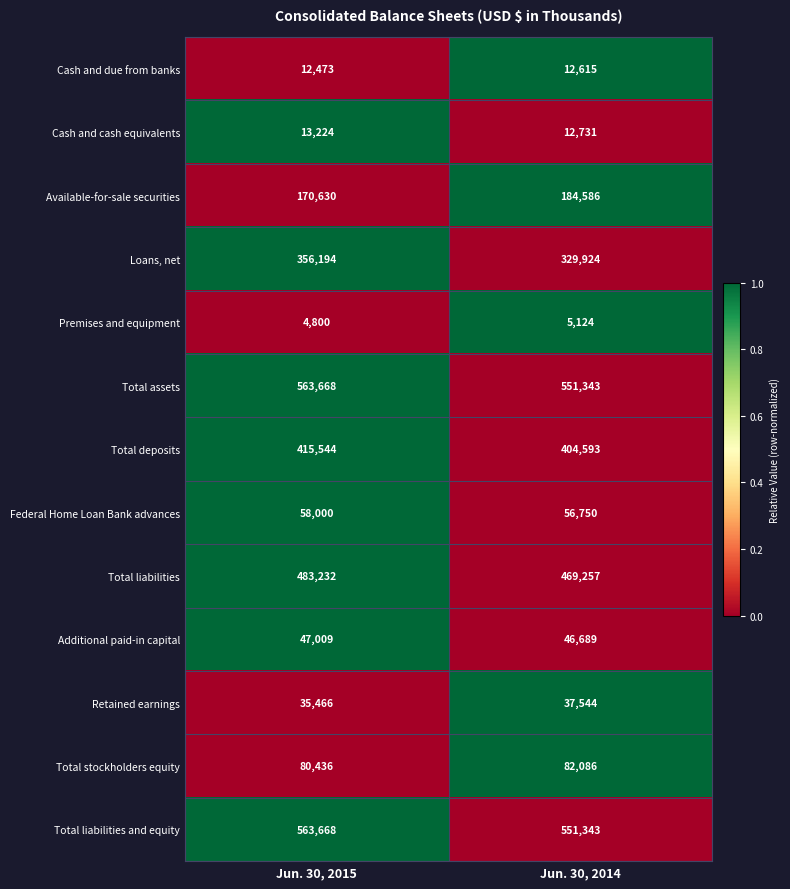

List the labels in order of Premises and equipment value, largest first.

Jun. 30, 2014, Jun. 30, 2015